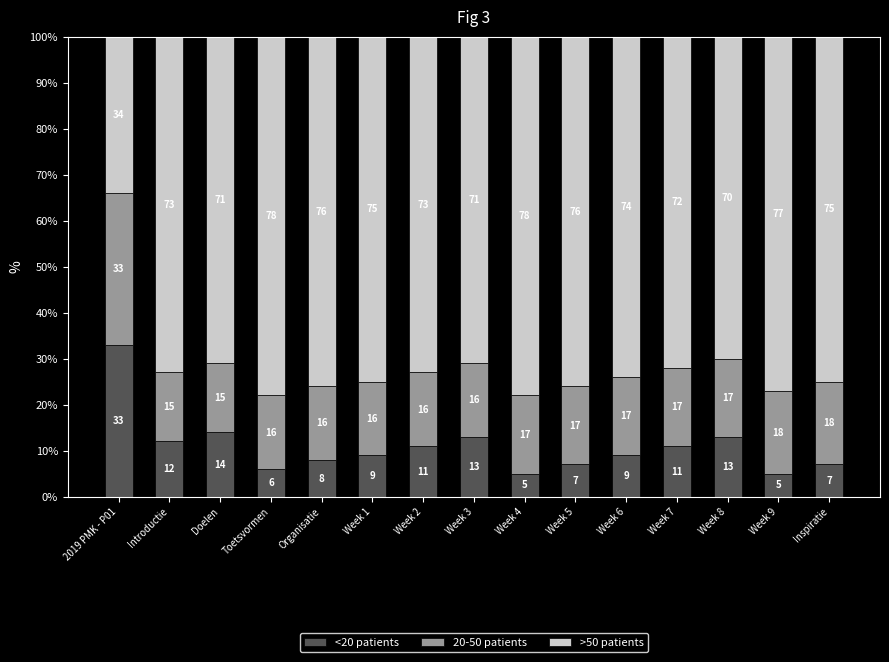

What is the maximum value for <20 patients?

33